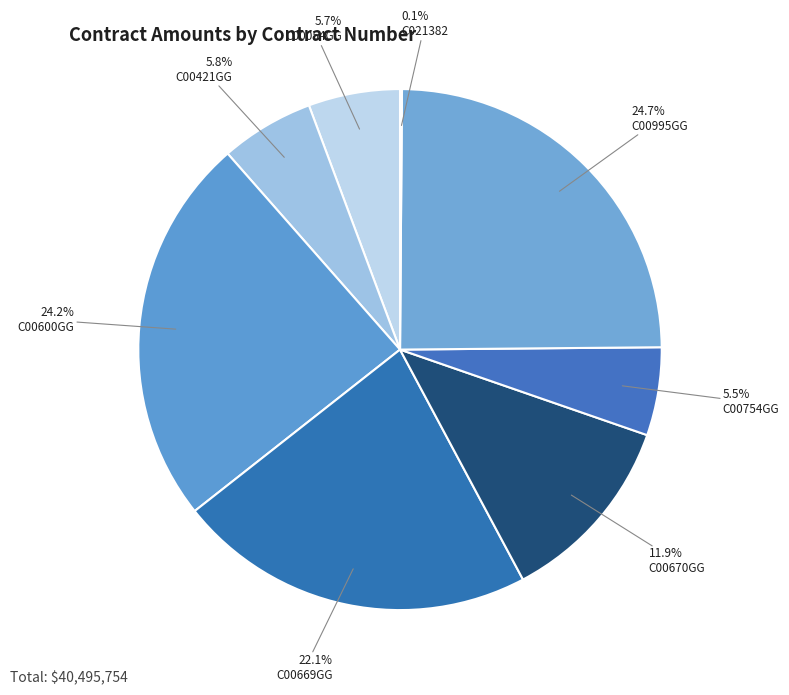

Is C00670GG the majority of the pie?

No